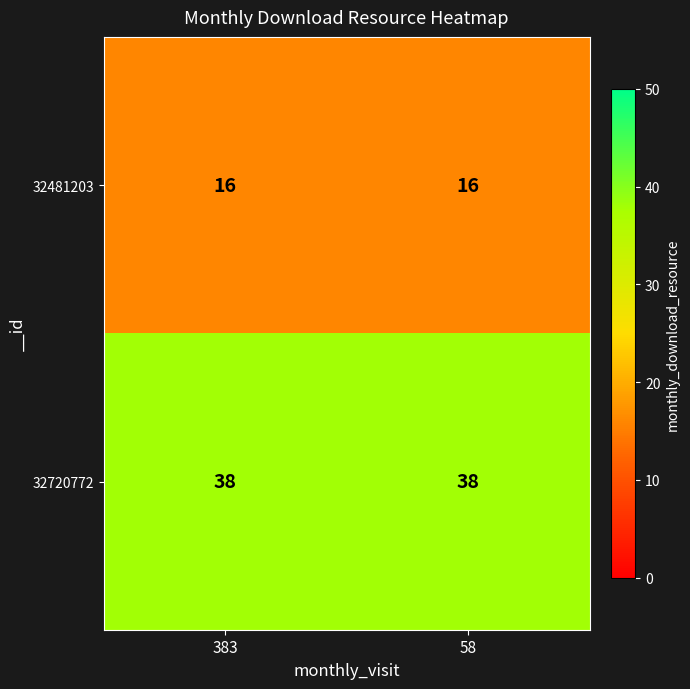

What is the sum of the 32481203 values at 383 and 58?

32